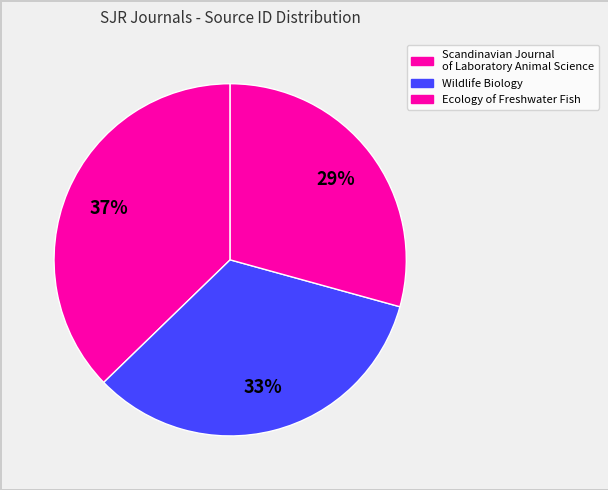

What is the change in value from Scandinavian Journal of Laboratory Animal Science to Ecology of Freshwater Fish?

-5832